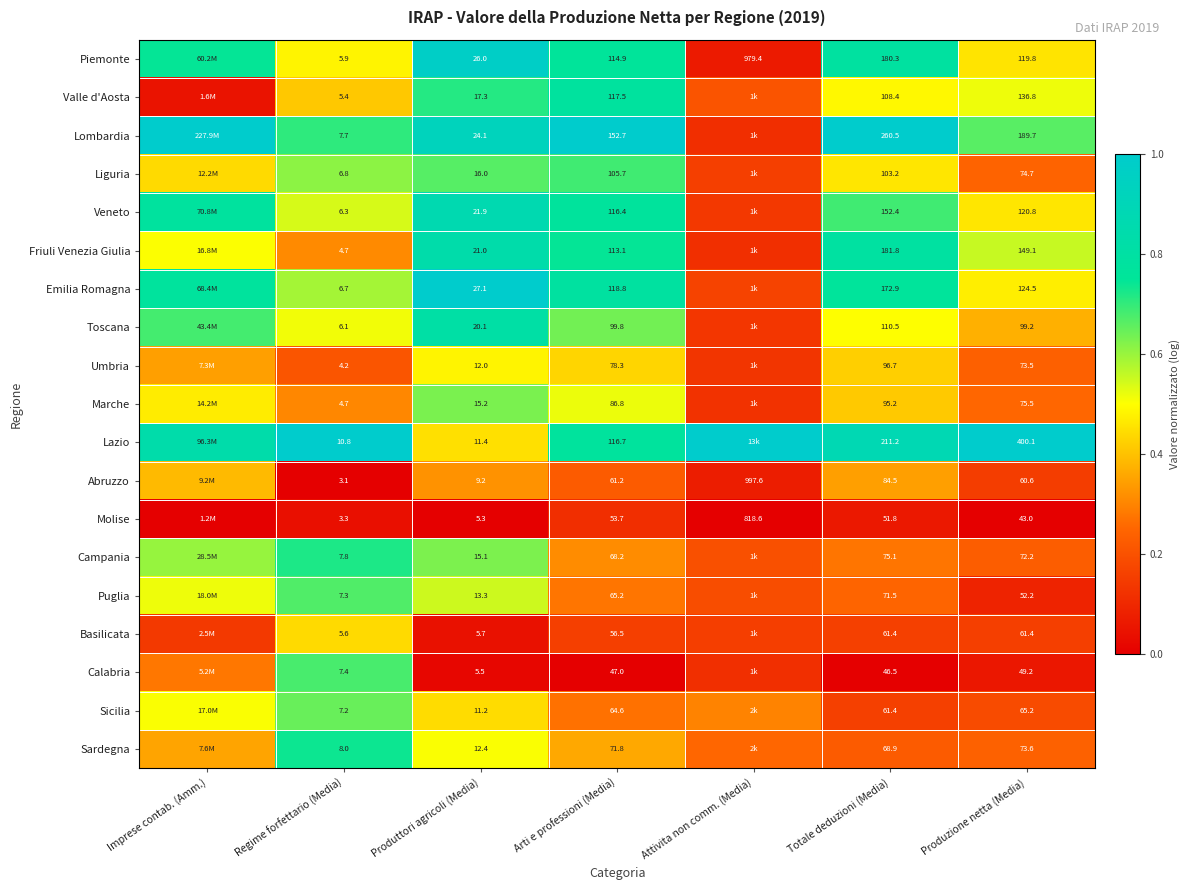

What is the difference between the highest and lowest values at Produzione netta (Media)?

357.1